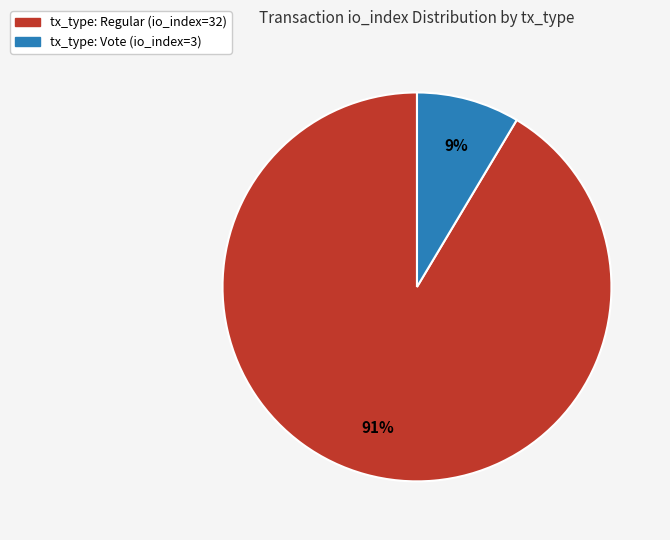

Rank the categories by value from highest to lowest.

tx_type: Regular (io_index=32), tx_type: Vote (io_index=3)